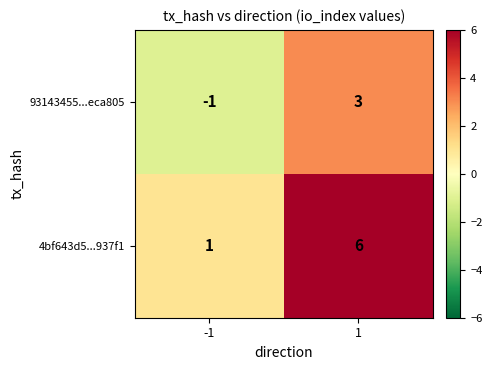

What is the sum of the 4bf643d5...937f1 values at 1 and -1?

7